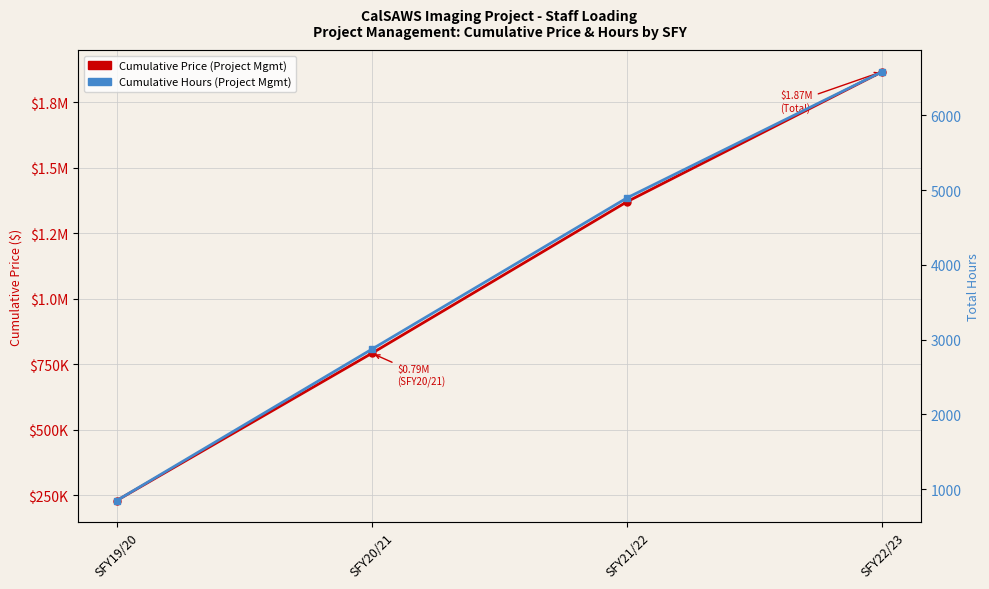

At which label does Project Management - Cumulative Hours reach its peak?

SFY22/23